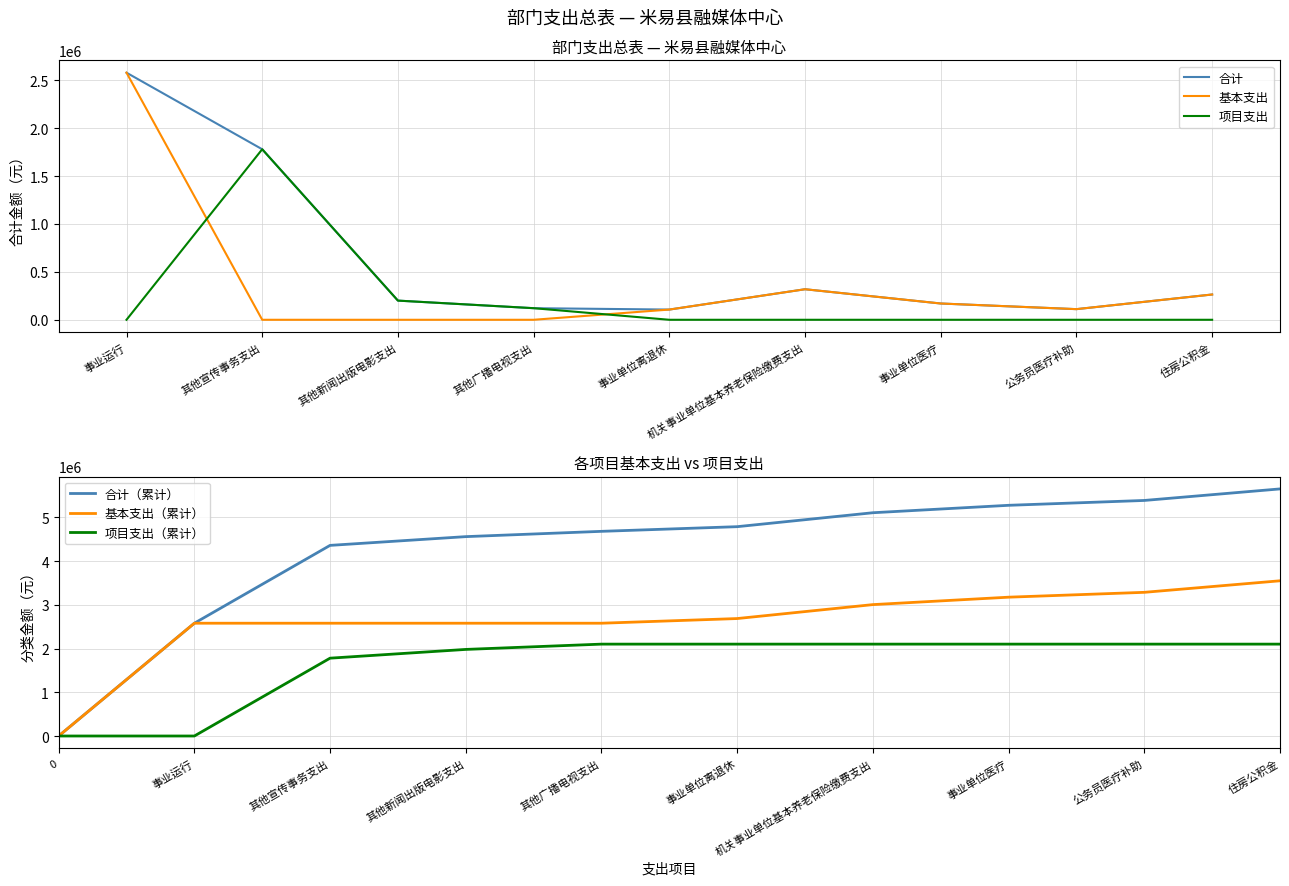

What is the difference between the 项目支出 values at 其他宣传事务支出 and 其他新闻出版电影支出?

1579060.0